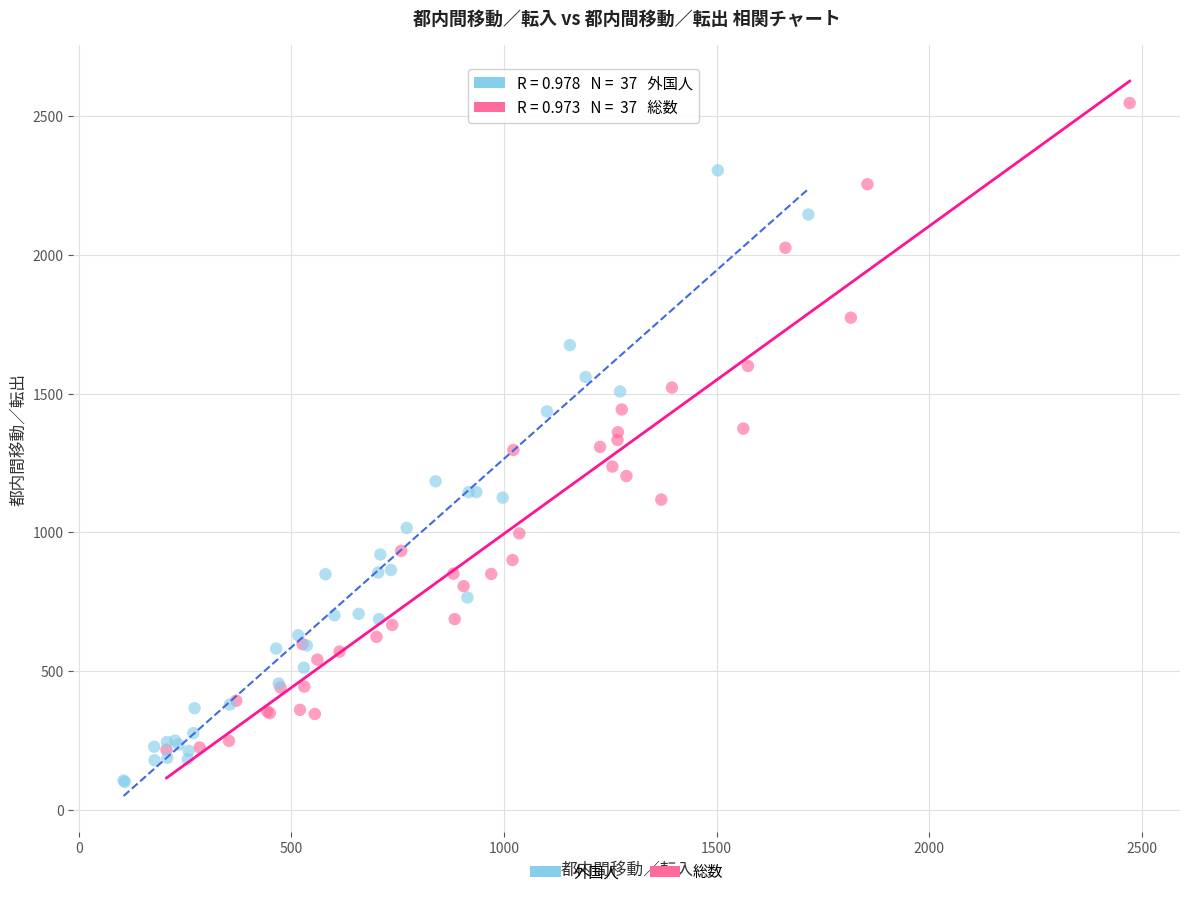

Which series has the largest Y range (max minus min)?

総数